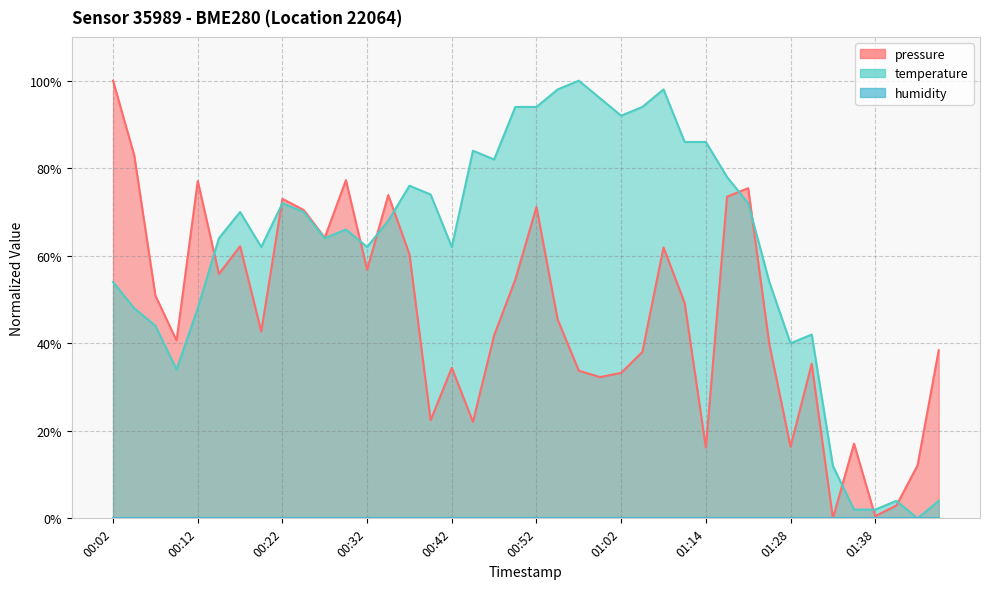

What is the total value across all series at 00:34?

141.9